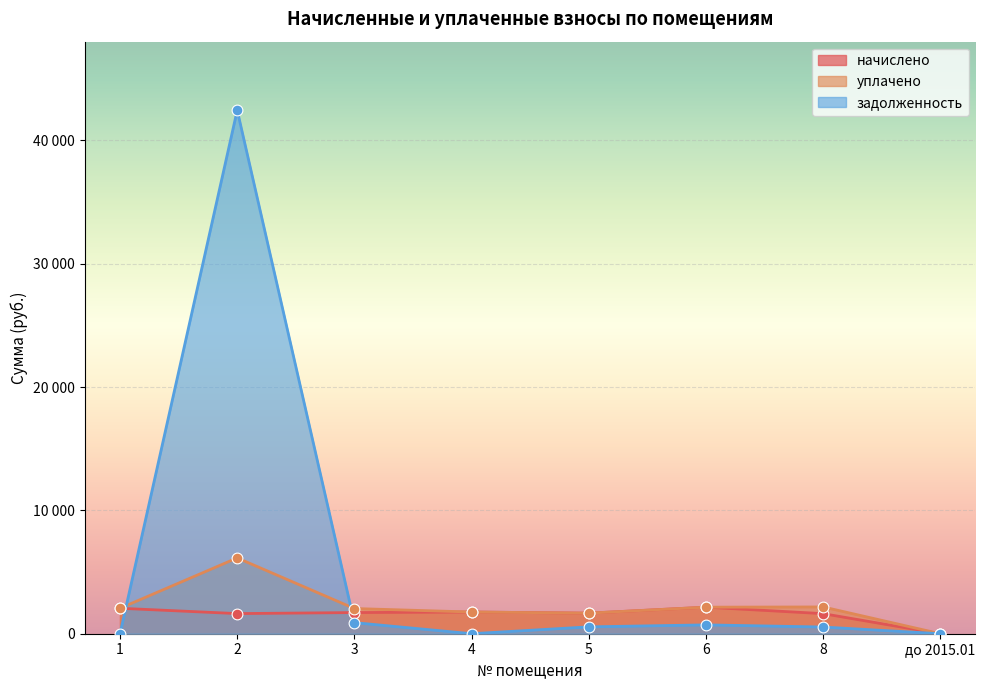

Which series contains the lowest Y value?

начислено